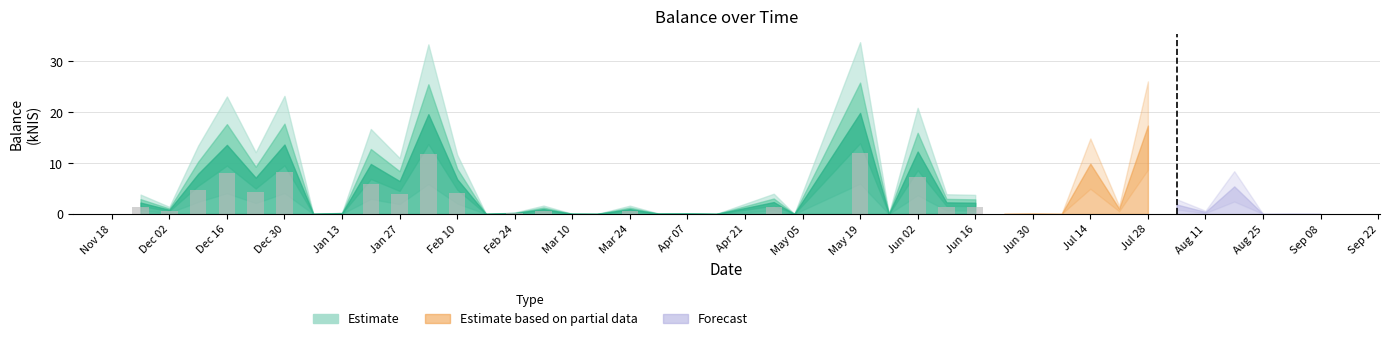

What is the maximum value shown in the chart?

11.9